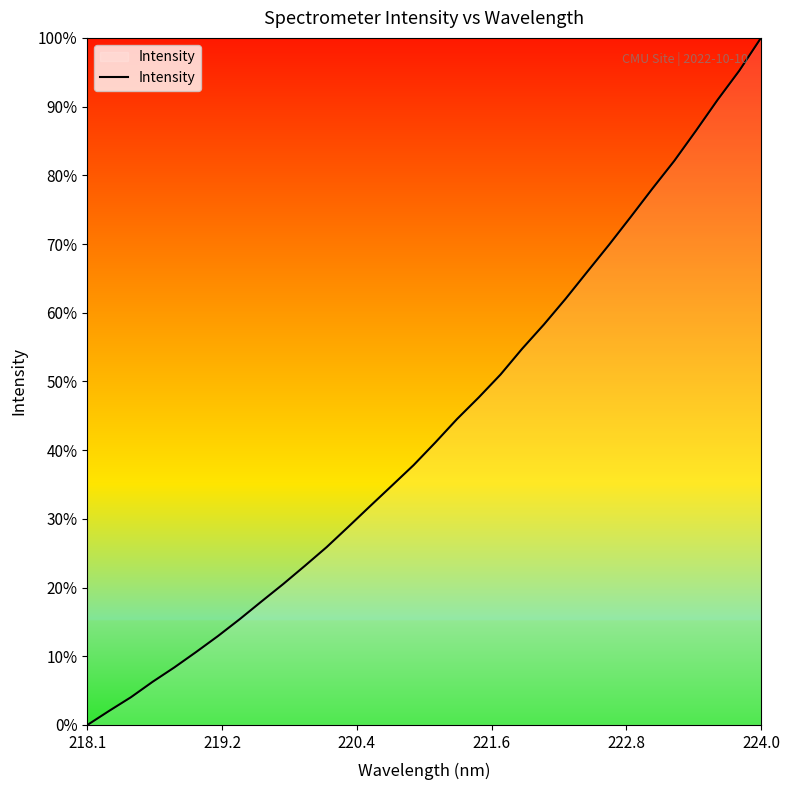

What is the maximum value shown in the chart?

100.0